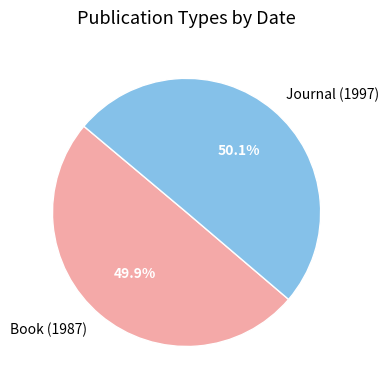

Does any single category account for the majority?

Yes